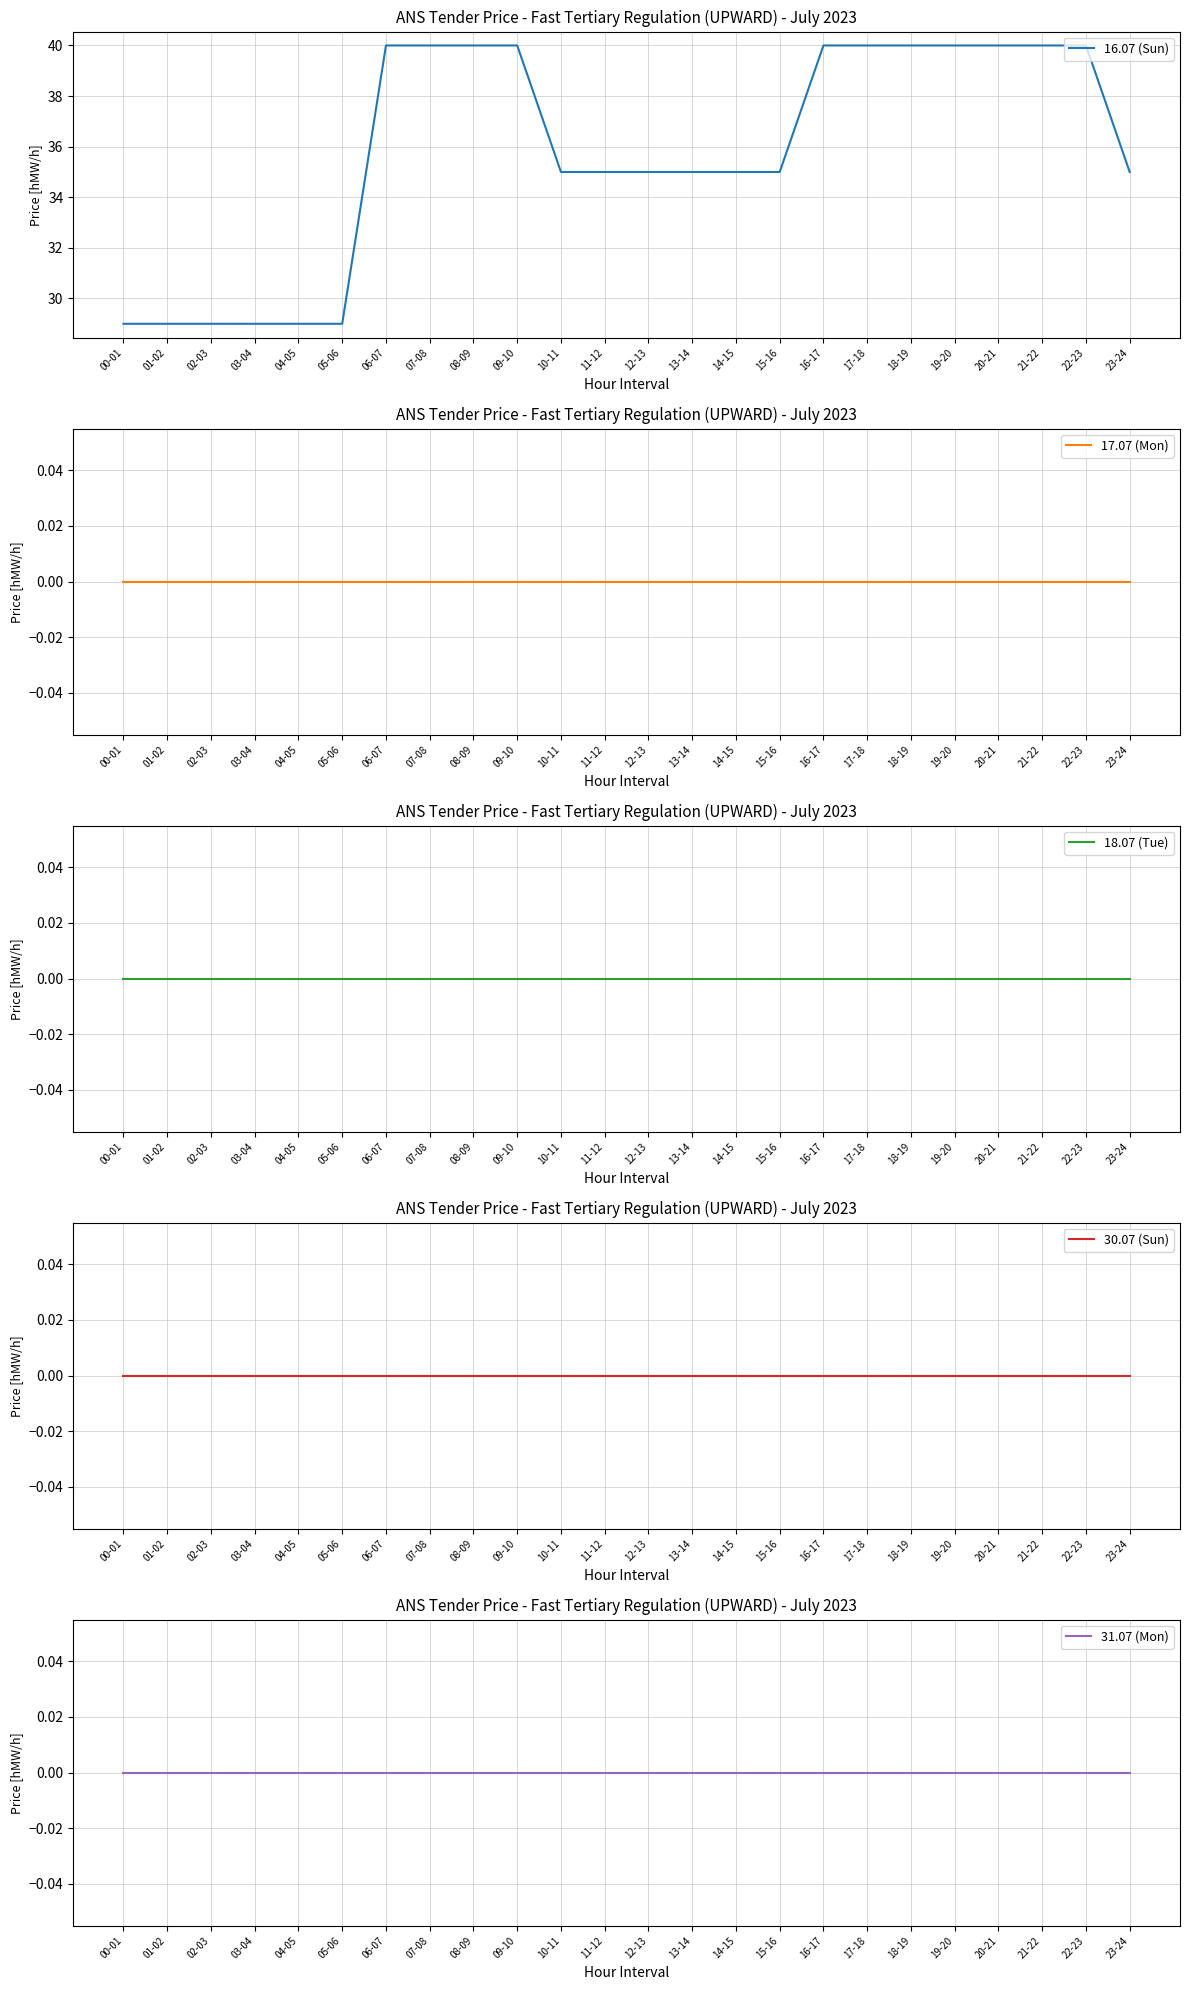

What is the difference between the highest and lowest values at 01-02?

29